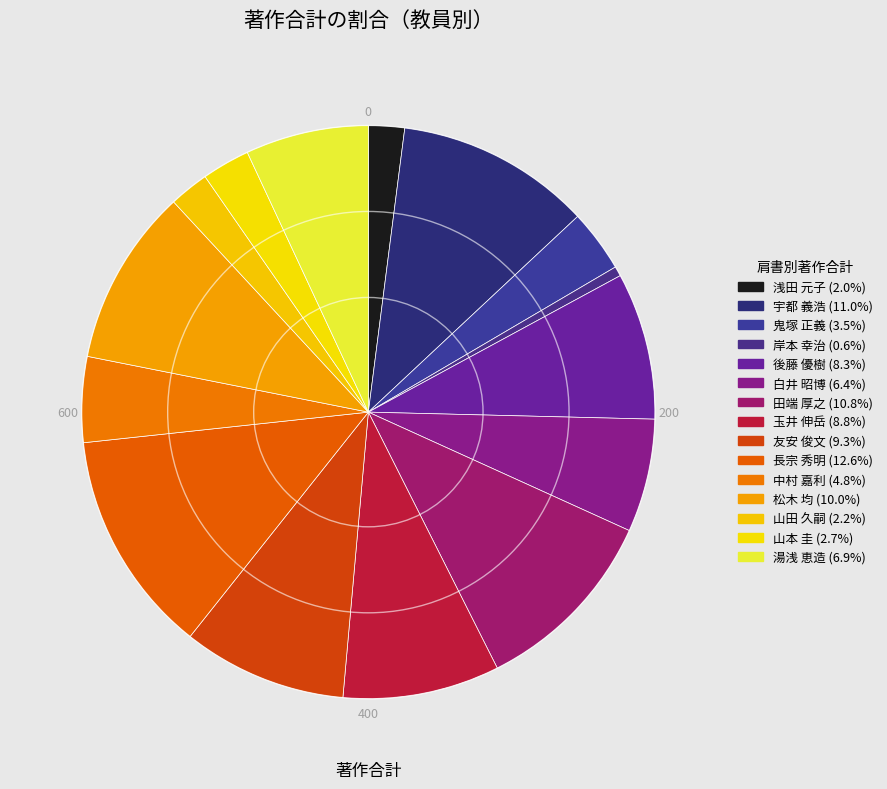

Count the number of slices in the pie.

15